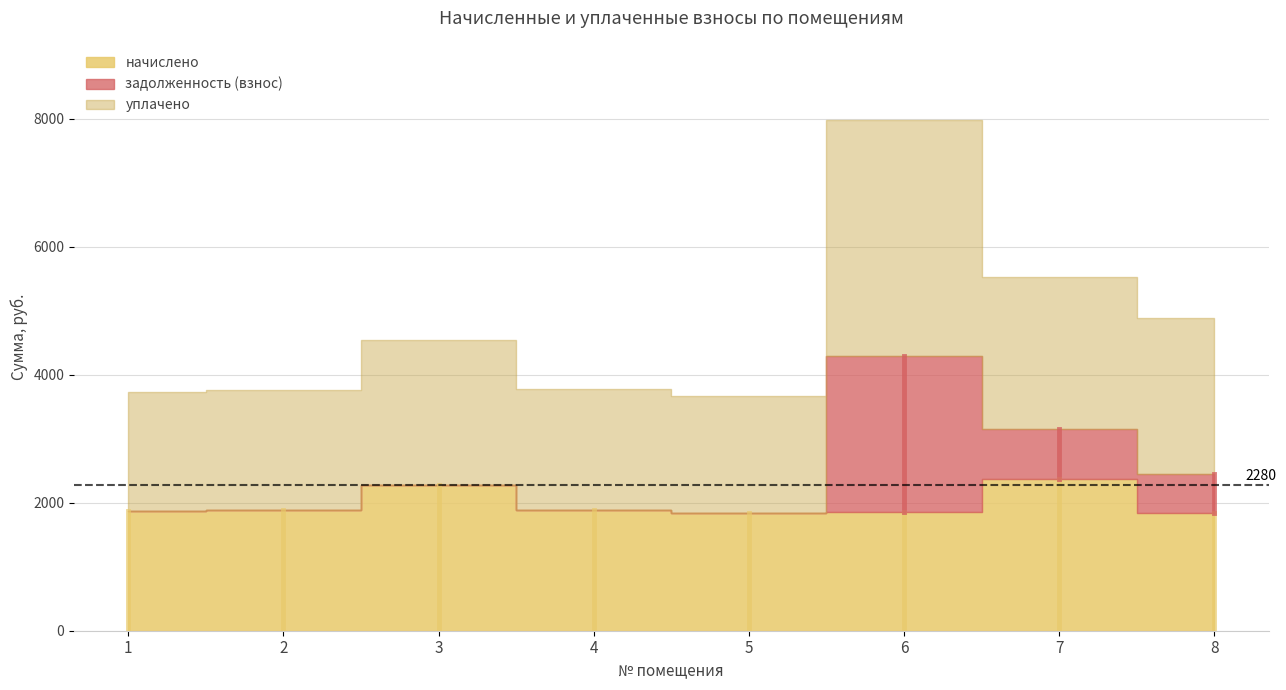

How many interior local peaks does the задолженность (взнос) series have?

1